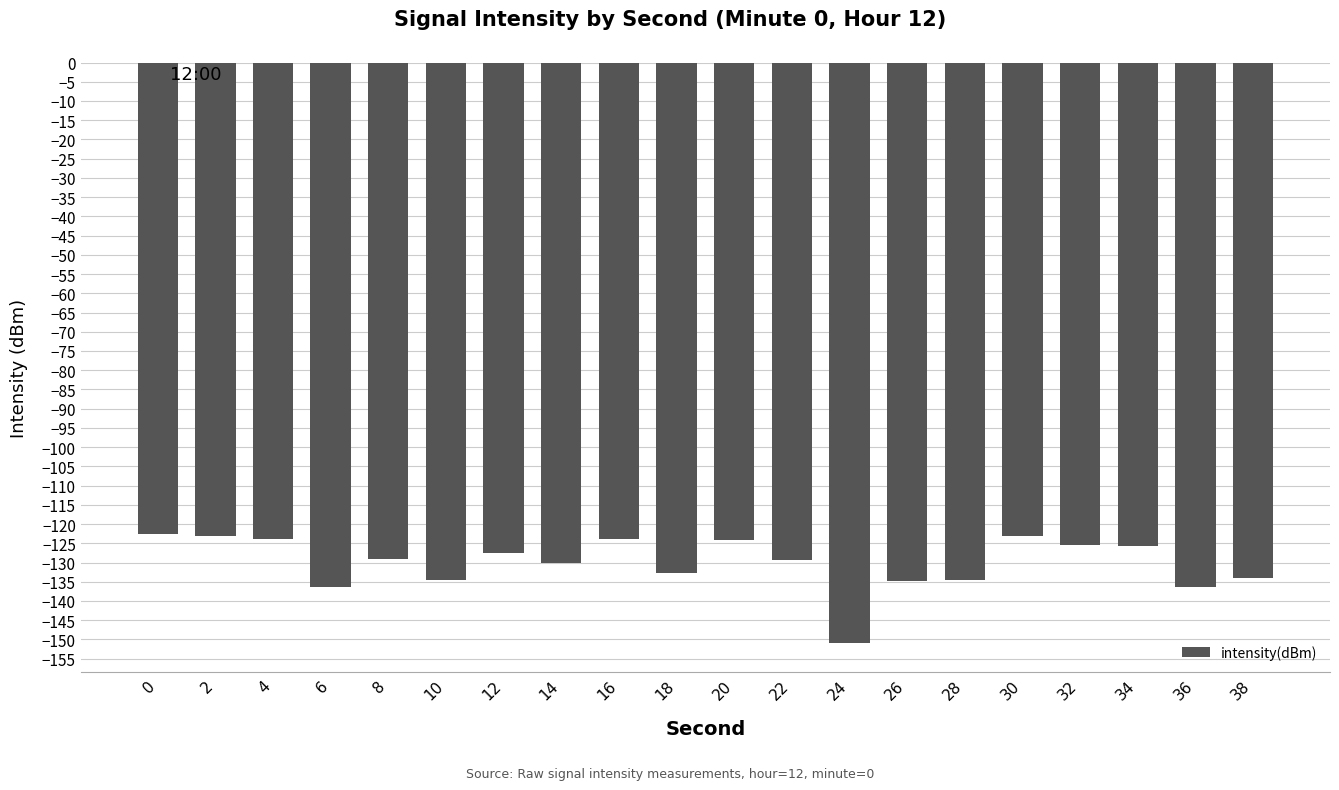

Is it true that the value at 10 is -134.6?

True